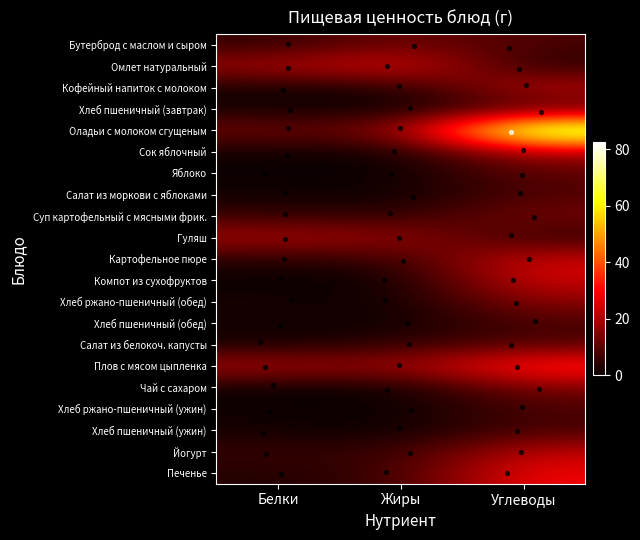

At which category is the sum across all series the highest?

Углеводы